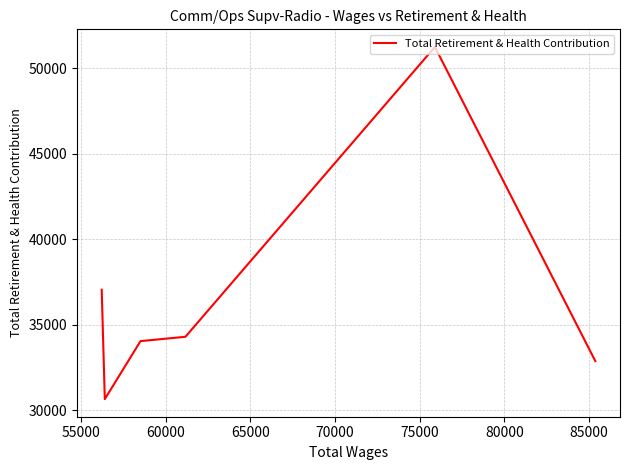

What is the difference between the second highest and minimum values?

6395